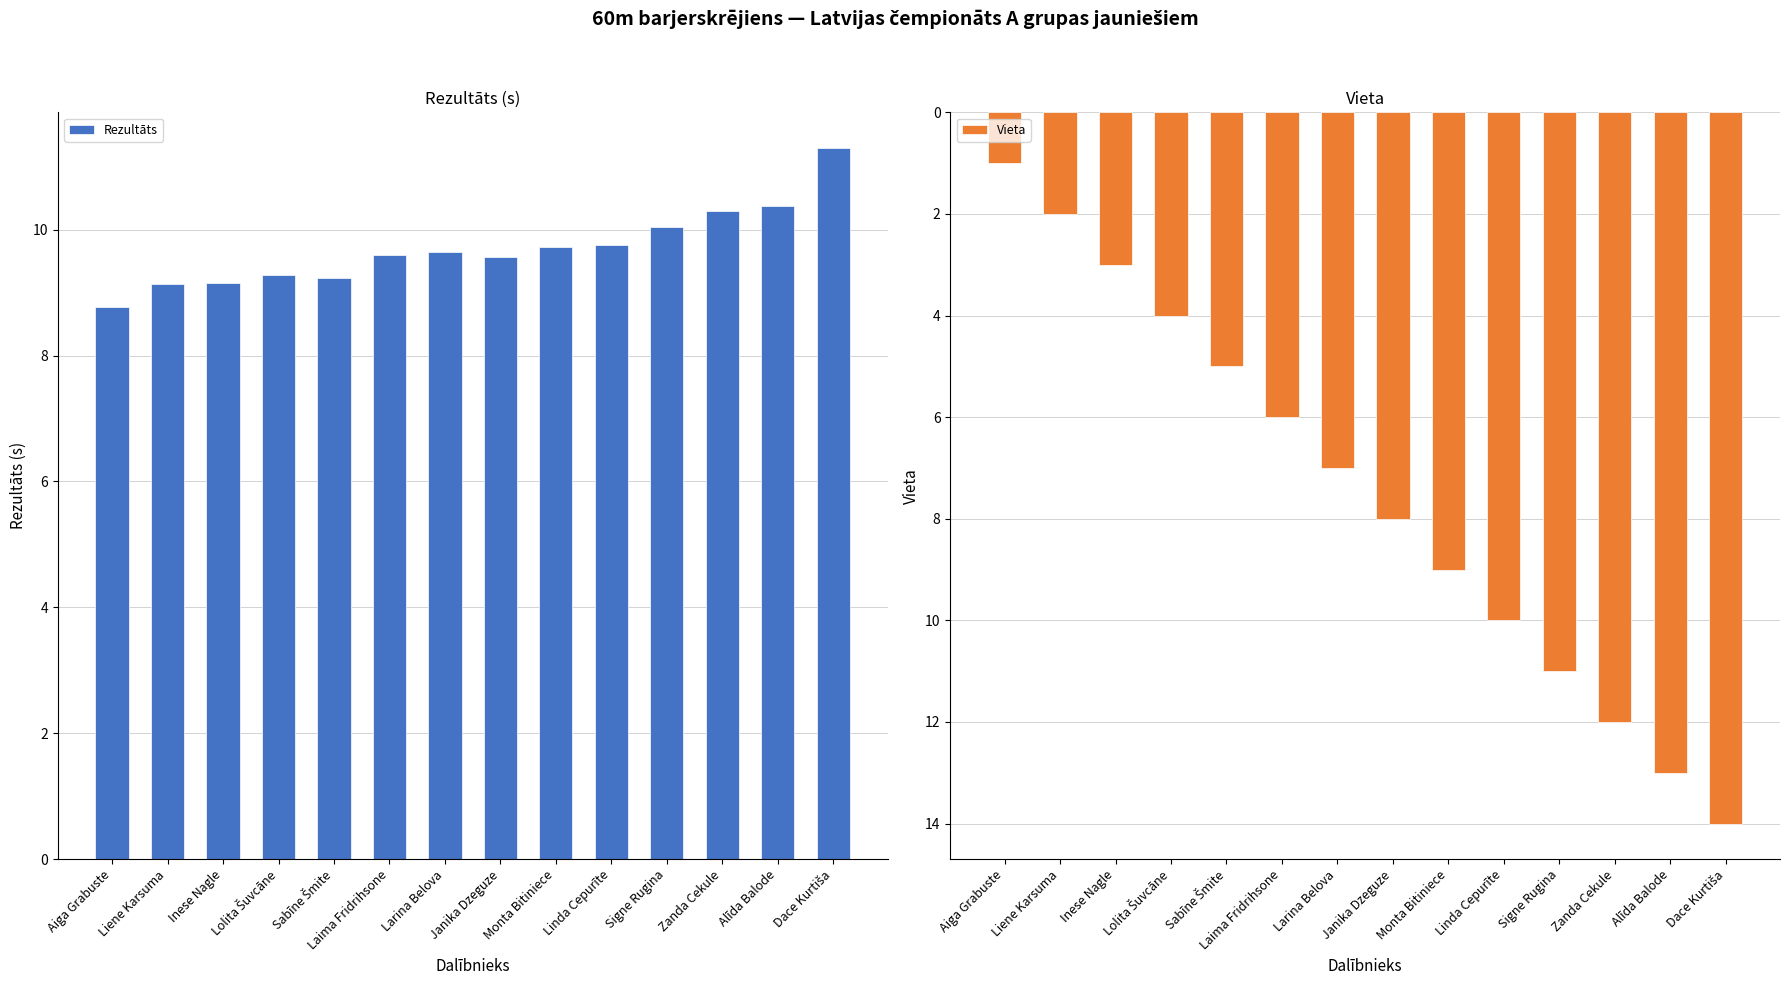

What is the label of the 8th bar from the right?

Larina Belova